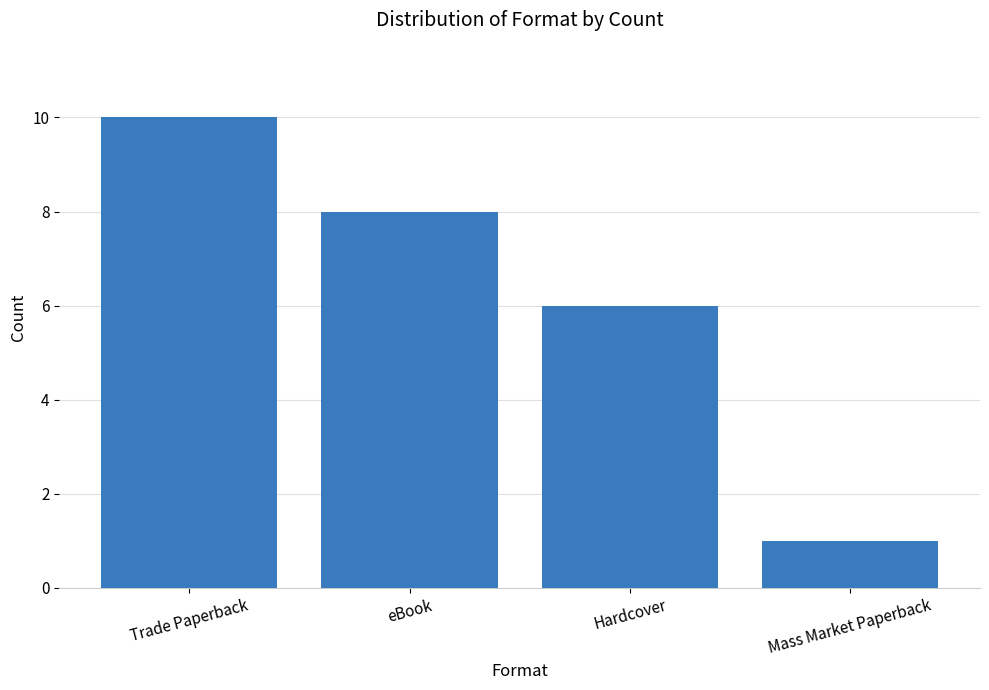

The value at Mass Market Paperback is 2. True or false?

False